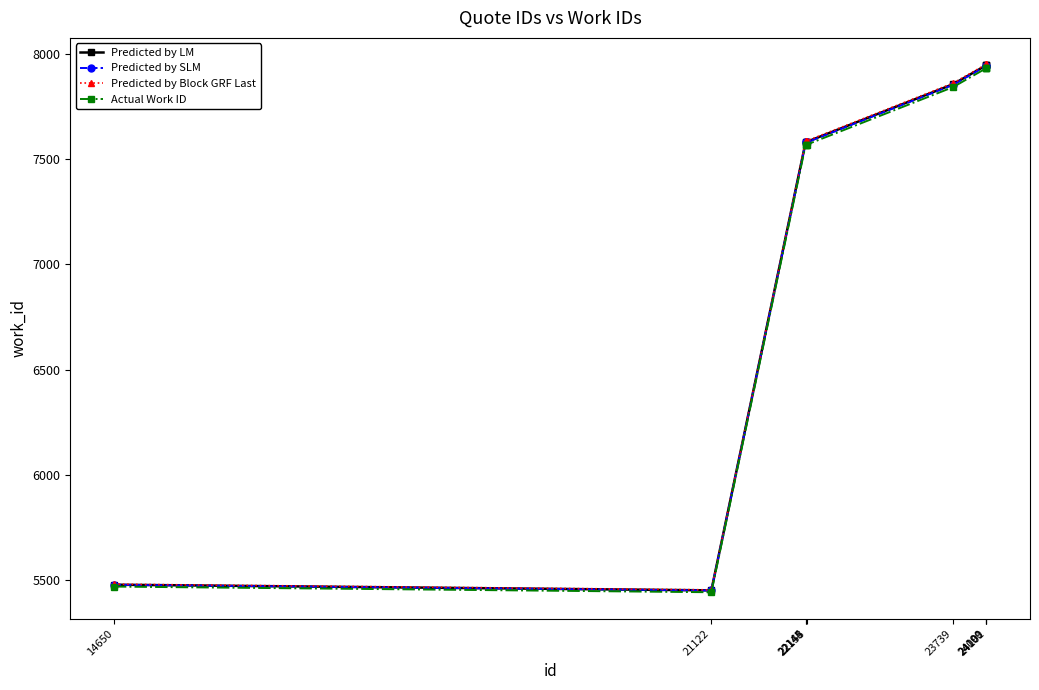

Reading left to right, list all the values displayed in this chart.

Predicted by LM: 14650=5479.0	21122=5452.0	22144=7583.0	22145=7583.0	22158=7583.0	23739=7856.0	24099=7946.0	24100=7946.0	24101=7946.0
Predicted by SLM: 14650=5478.5	21122=5451.5	22144=7580.4	22145=7580.4	22158=7580.4	23739=7853.1	24099=7943.1	24100=7943.1	24101=7943.1
Predicted by Block GRF Last: 14650=5481.5	21122=5454.5	22144=7587.6	22145=7587.6	22158=7587.6	23739=7860.9	24099=7950.9	24100=7950.9	24101=7950.9
Actual Work ID: 14650=5470.0	21122=5443.1	22144=7569.8	22145=7569.8	22158=7569.8	23739=7842.3	24099=7932.1	24100=7932.1	24101=7932.1